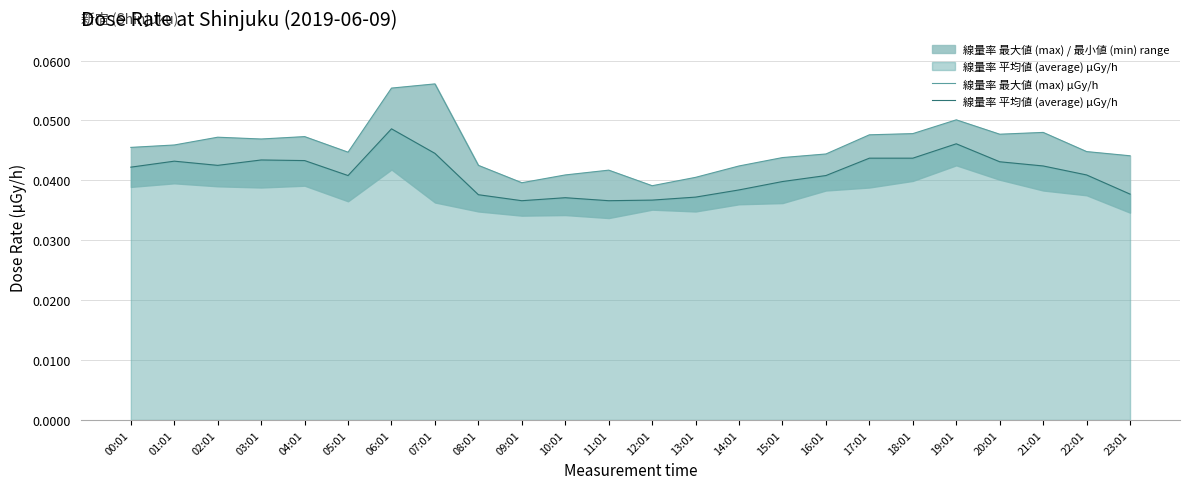

In 線量率 平均値 (average) μGy/h, how many points are higher than both neighbors (excluding endpoints)?

5